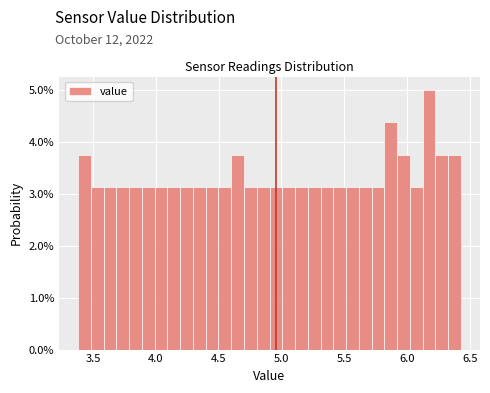

Read against the x-axis, roughly where is the centre of the tallest bar?

6.20